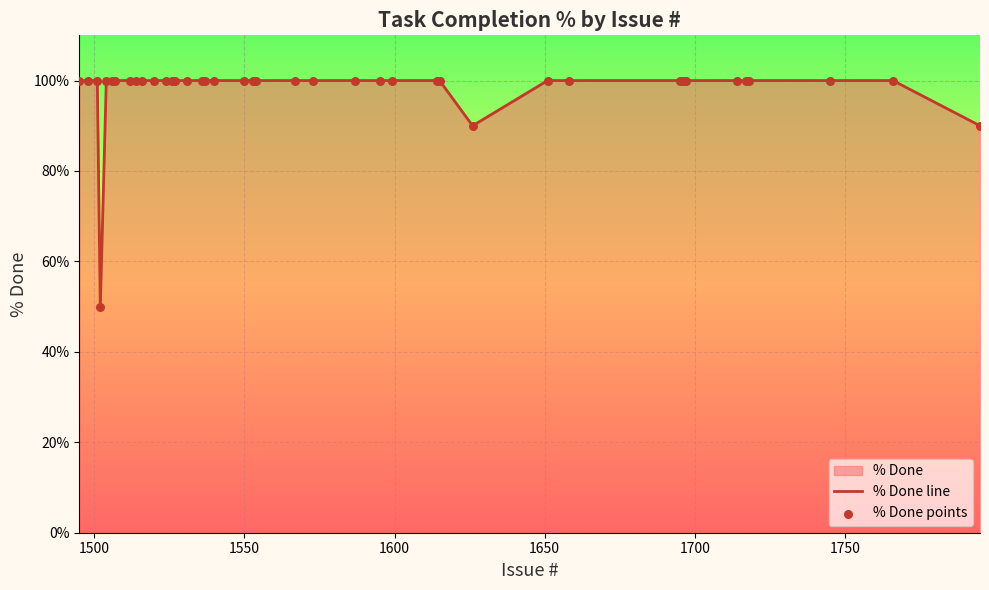

What is the difference between the maximum and minimum values?

50